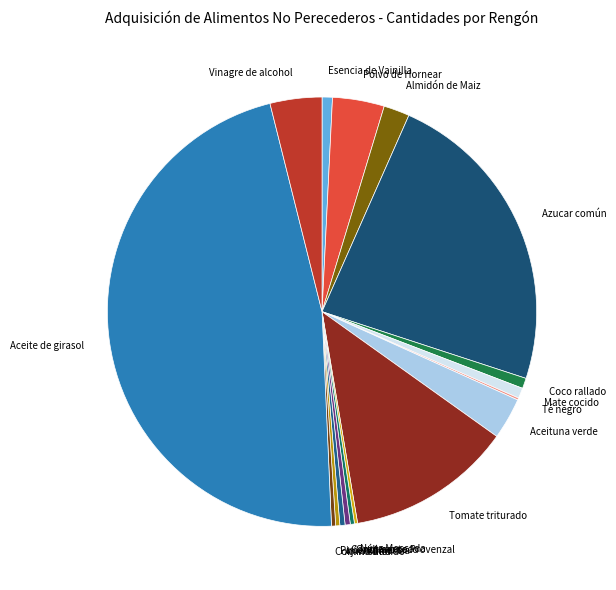

Between Vinagre de alcohol and Mate cocido, which is larger?

Vinagre de alcohol